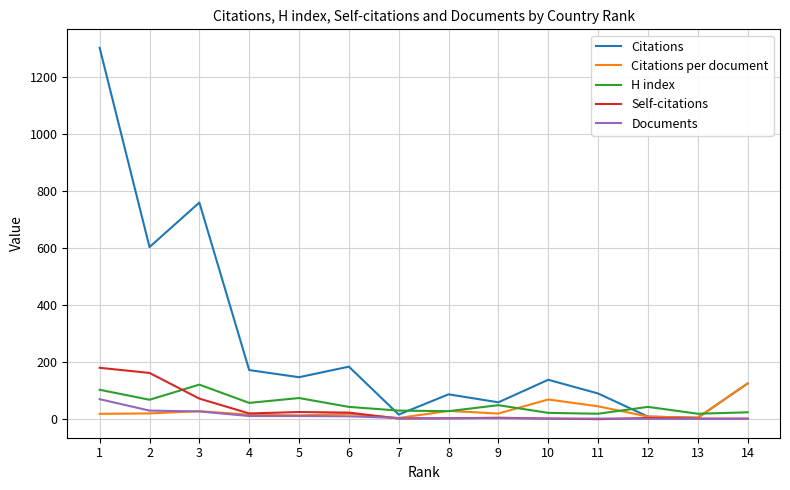

Which series has the largest total across all categories?

Citations